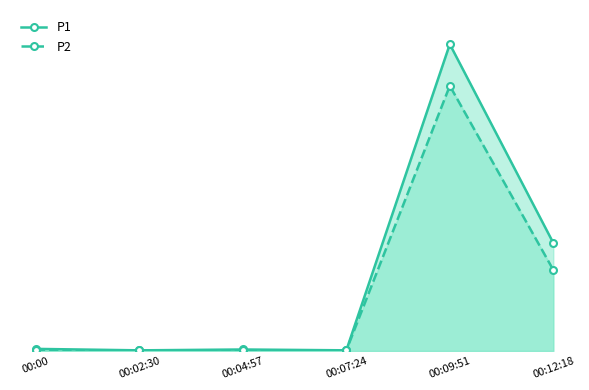

Reading left to right, extract all data points from this chart.

P1: 3.4	1.0	2.4	1.0	503.8	177.4
P2: 0.8	0.8	1.0	0.9	435.5	133.0